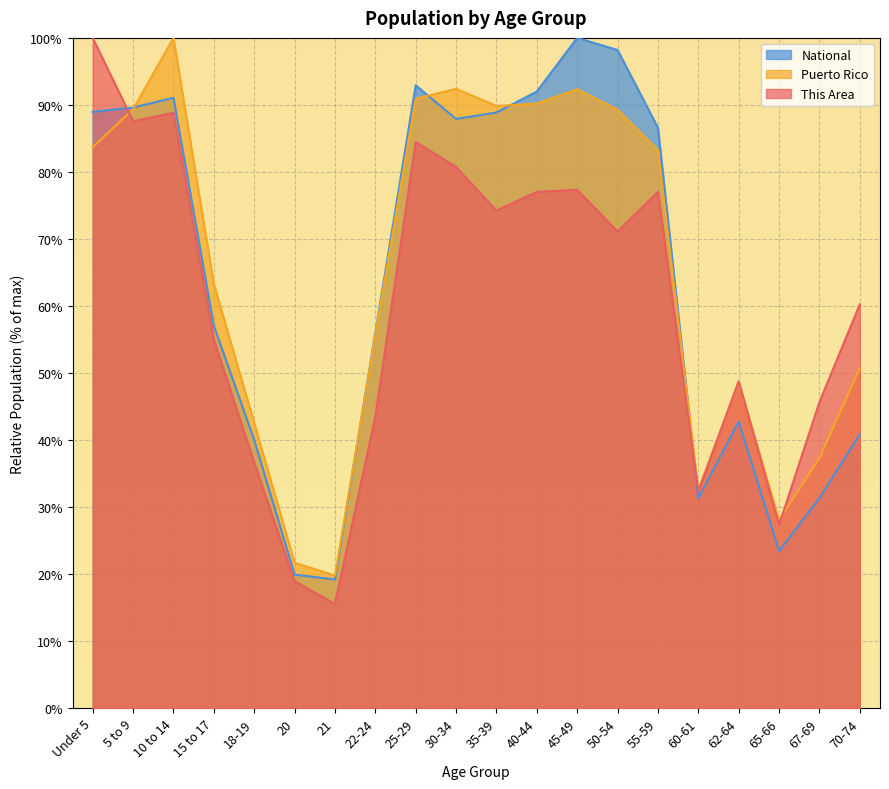

Which series has the largest range (max minus min)?

This Area